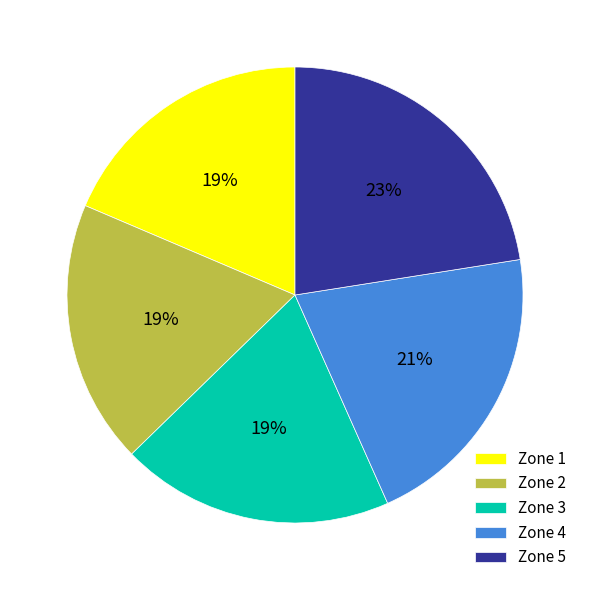

What percentage is the Zone 3 slice, to the nearest percent?

19%